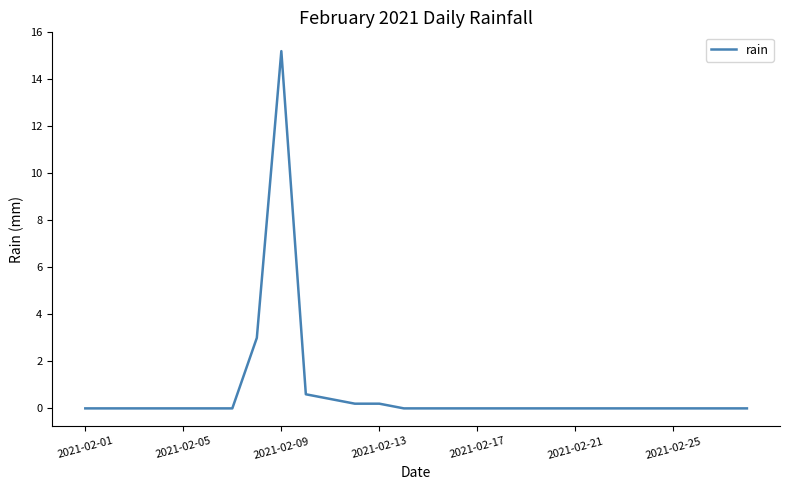

What is the difference between the maximum and minimum values?

15.2